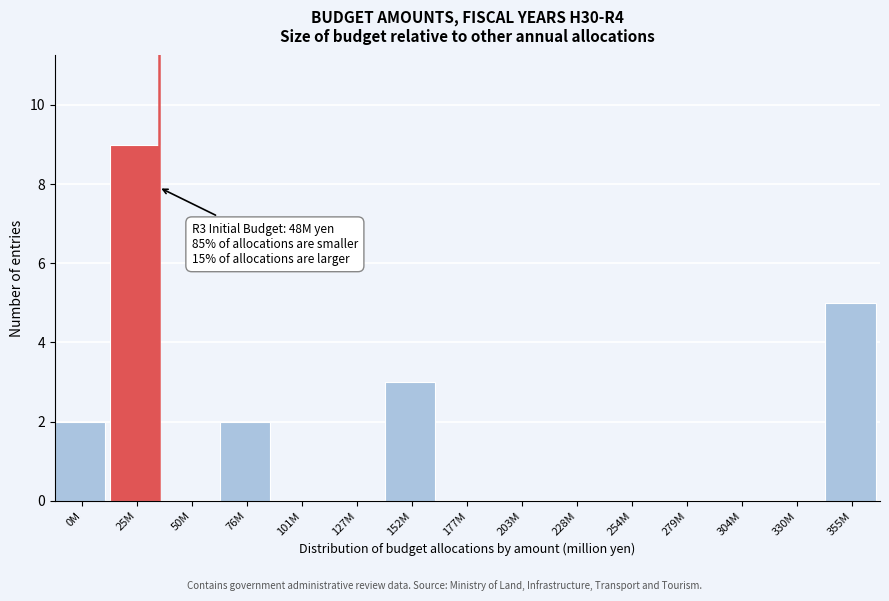

Reading right to left, extract all data points from this chart.

355M=5	330M=0	304M=0	279M=0	254M=0	228M=0	203M=0	177M=0	152M=3	127M=0	101M=0	76M=2	50M=0	25M=9	0M=2